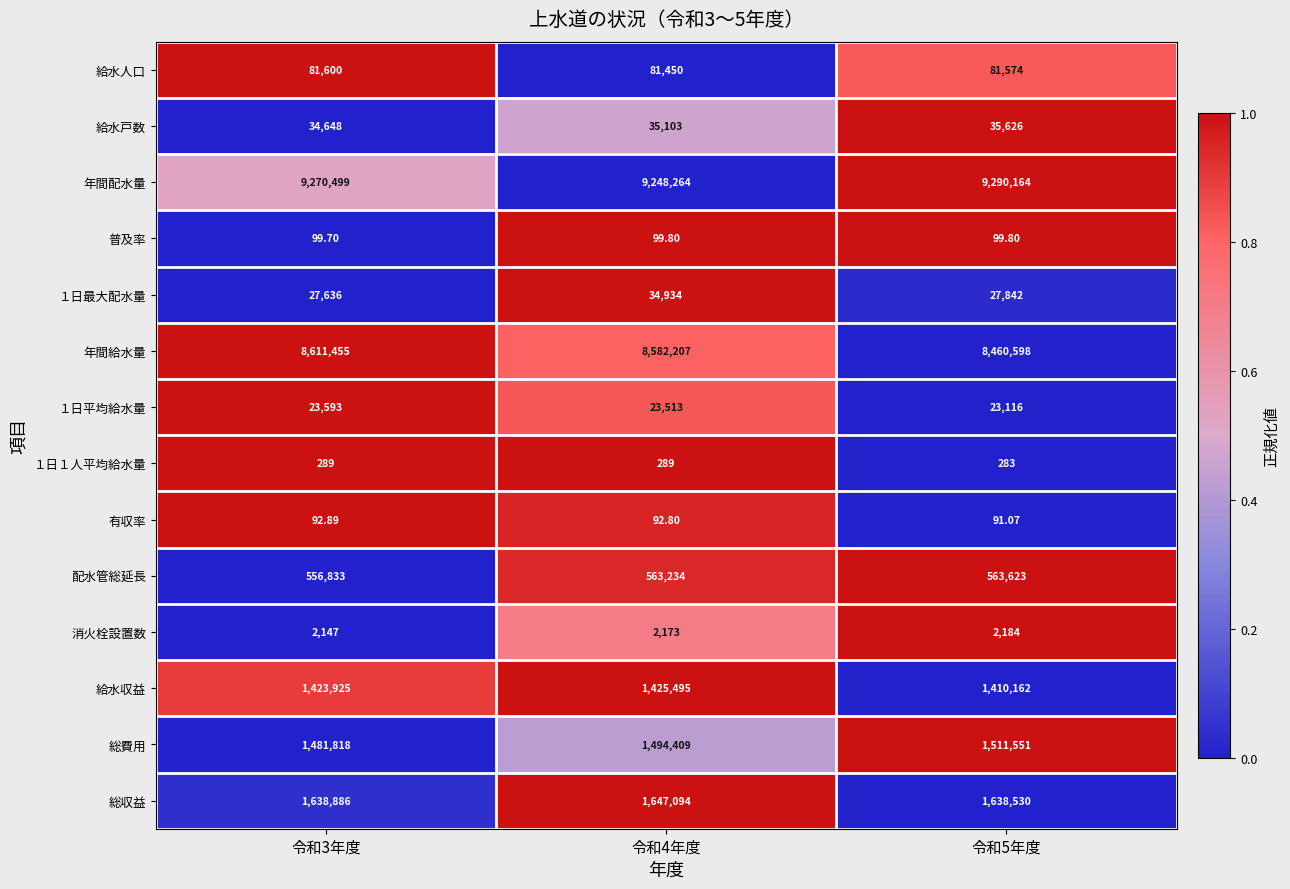

Which series has the largest total across all categories?

年間配水量